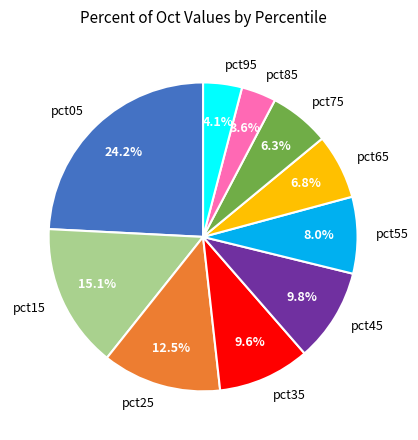

Which category has the biggest portion of the pie?

pct05